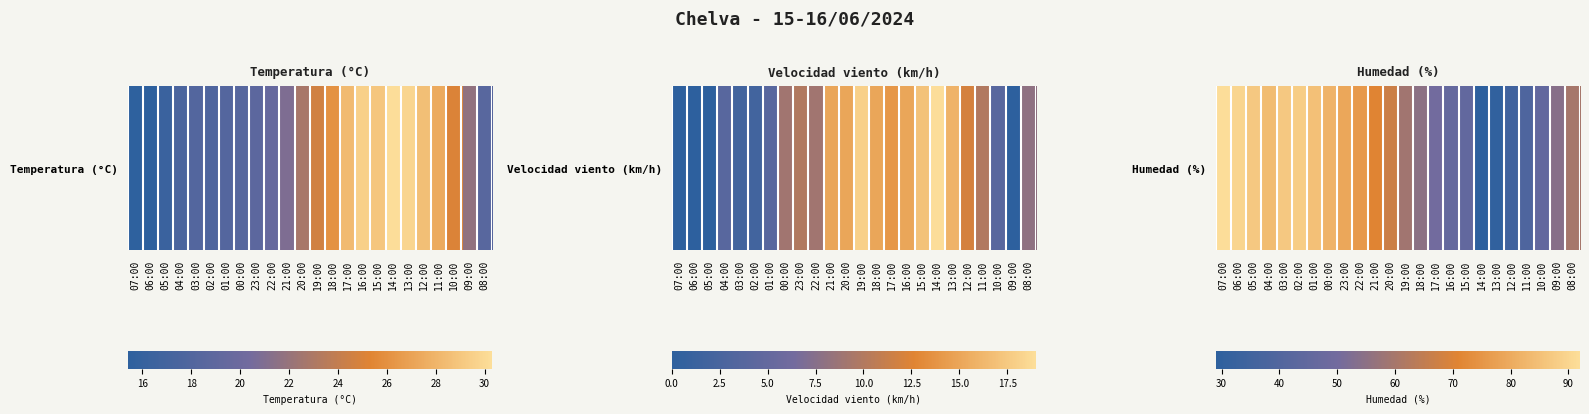

What is the smallest value displayed?

29